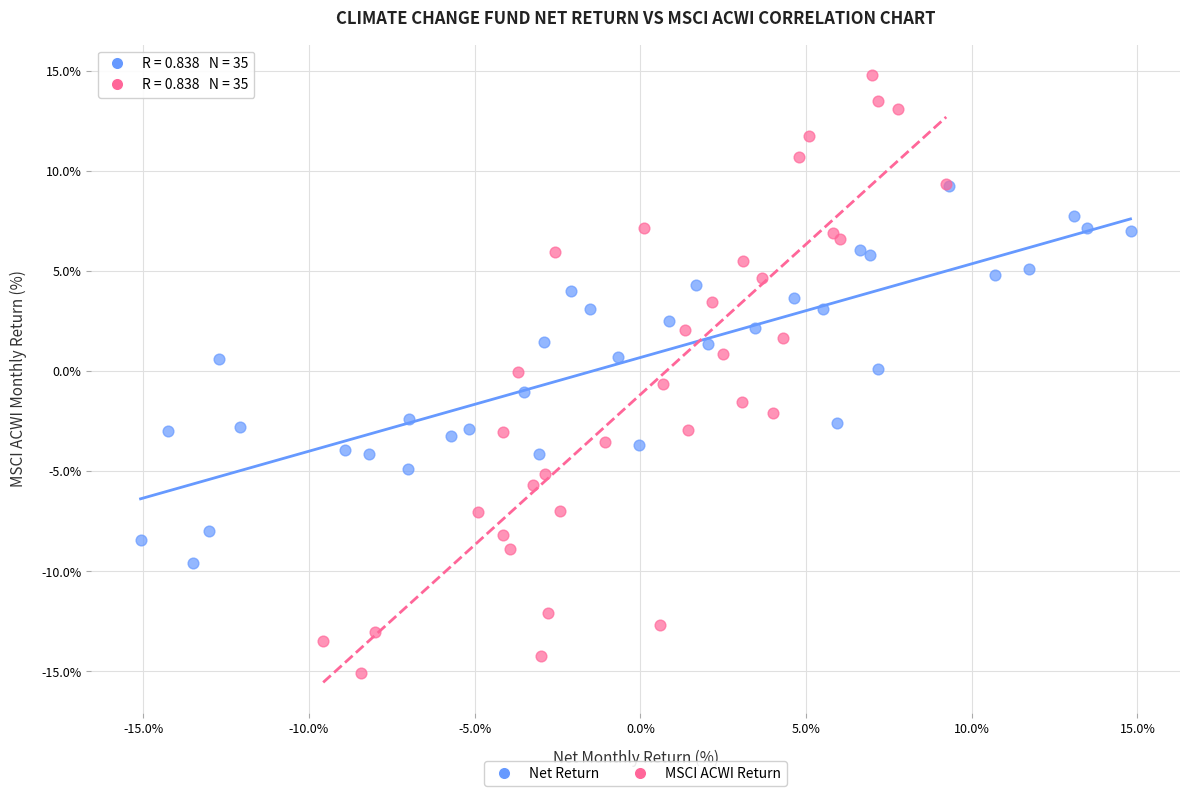

Which series reaches the maximum Y coordinate?

MSCI ACWI Return